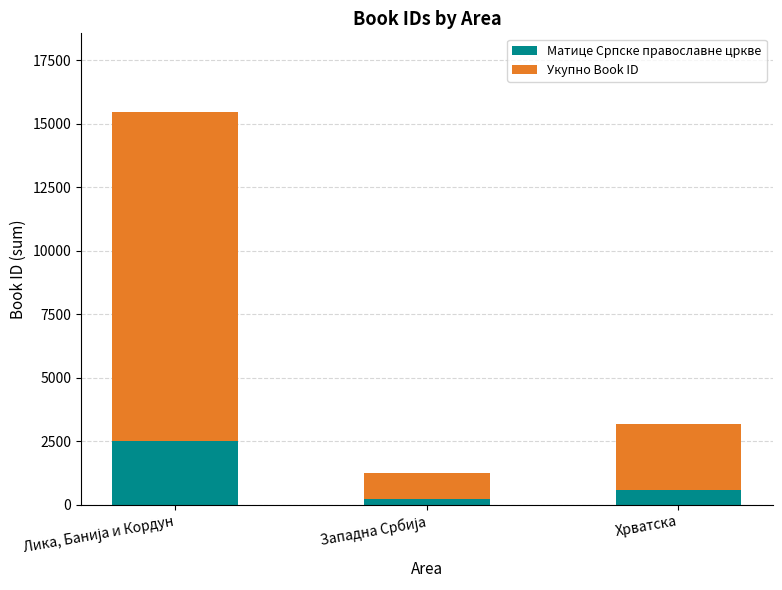

How many data points in Матице Српске православне цркве are above 572?

2